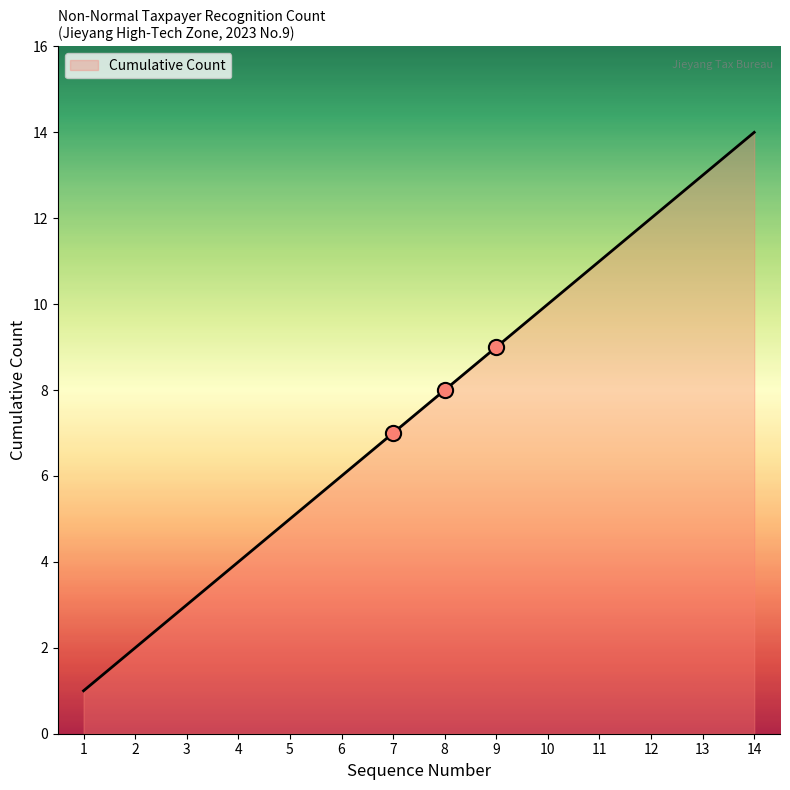

Between 9 and 12, which is larger?

12